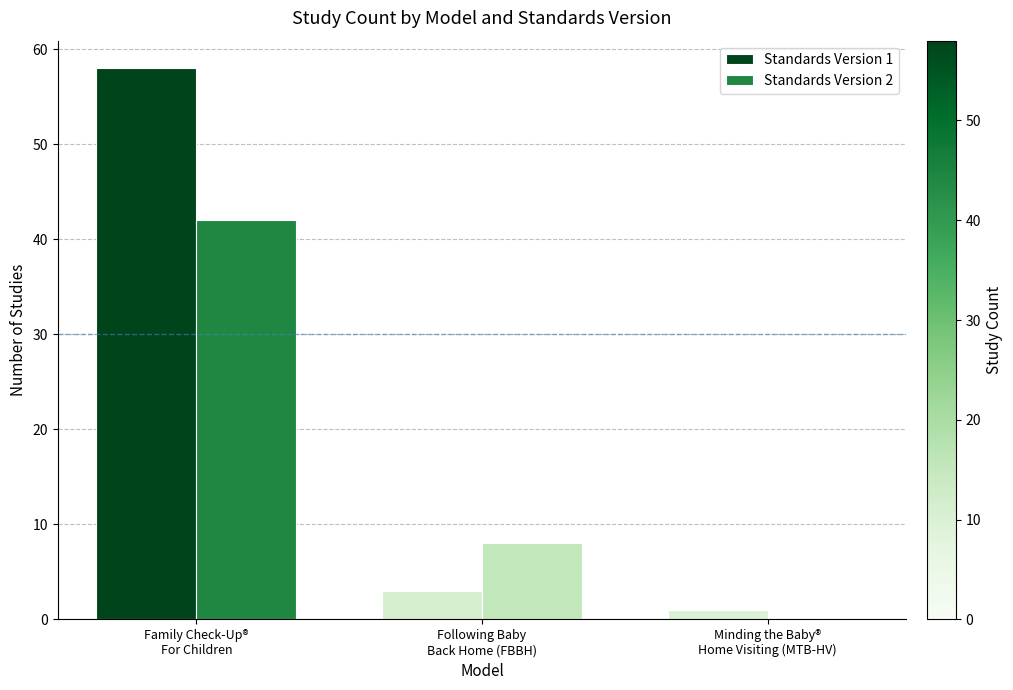

True or false: Standards Version 1 has a value of 3 at Following Baby
Back Home (FBBH).

True